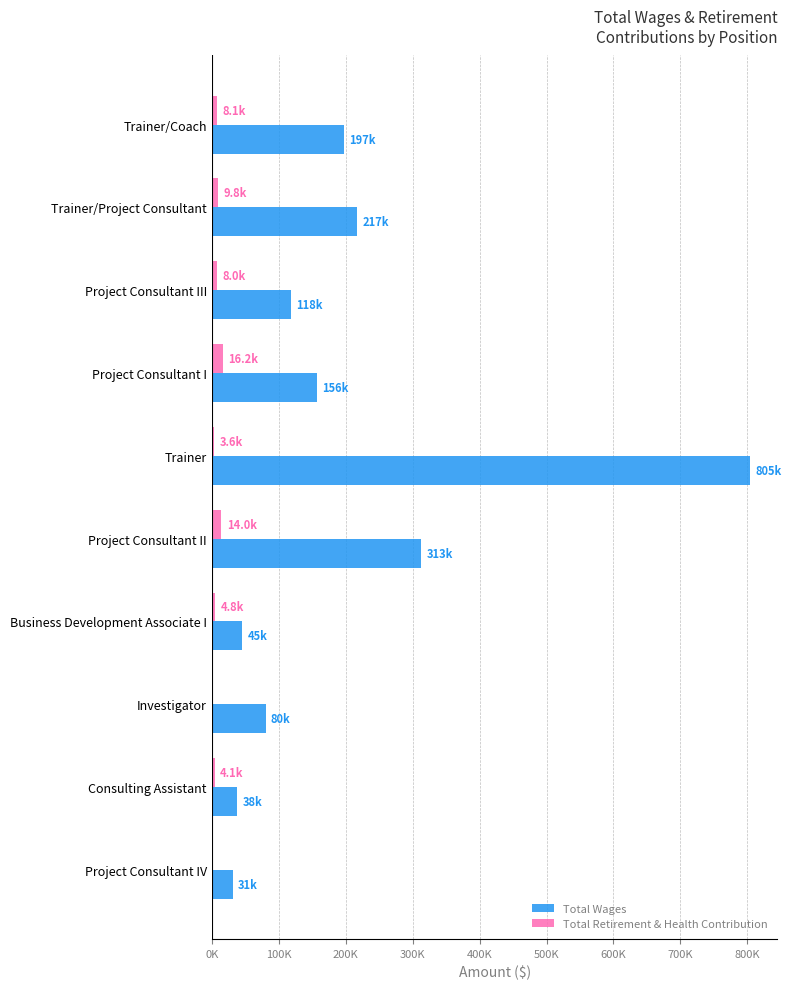

What are all the series names shown in the legend?

Total Wages, Total Retirement & Health Contribution